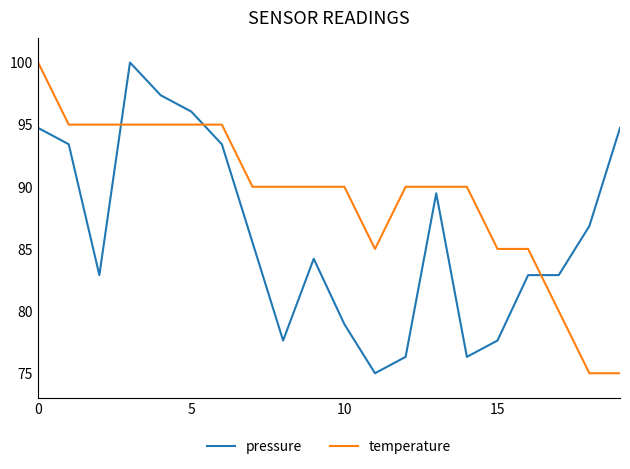

True or false: temperature and pressure cross at least once.

True